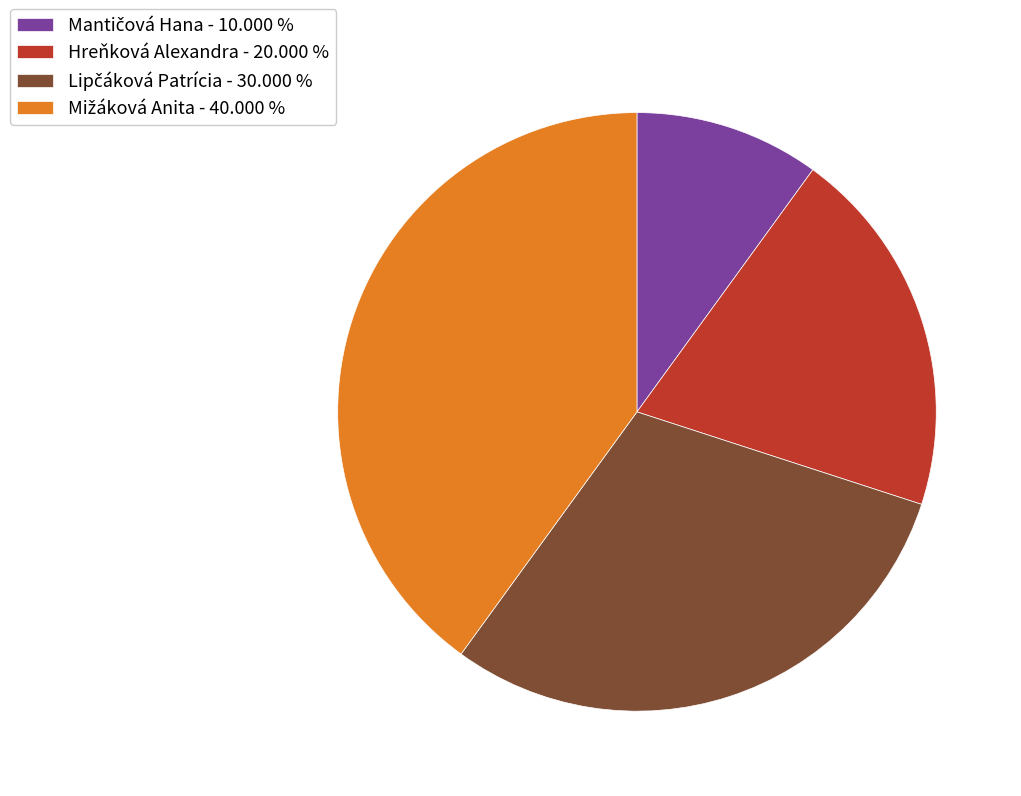

How many segments does this pie chart have?

4